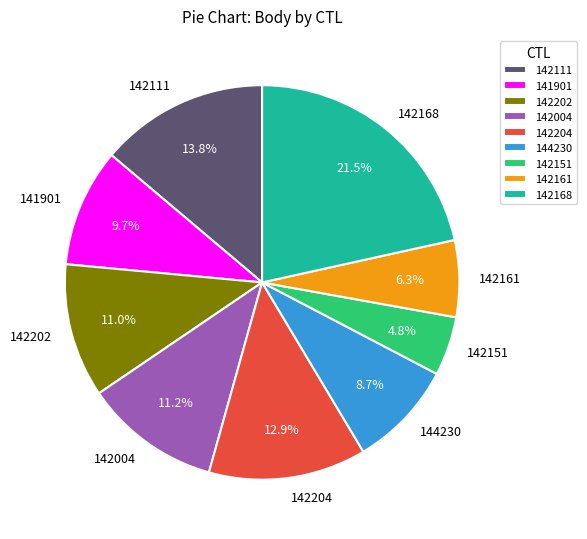

To the nearest percent, what percentage of the pie is 142161?

6%